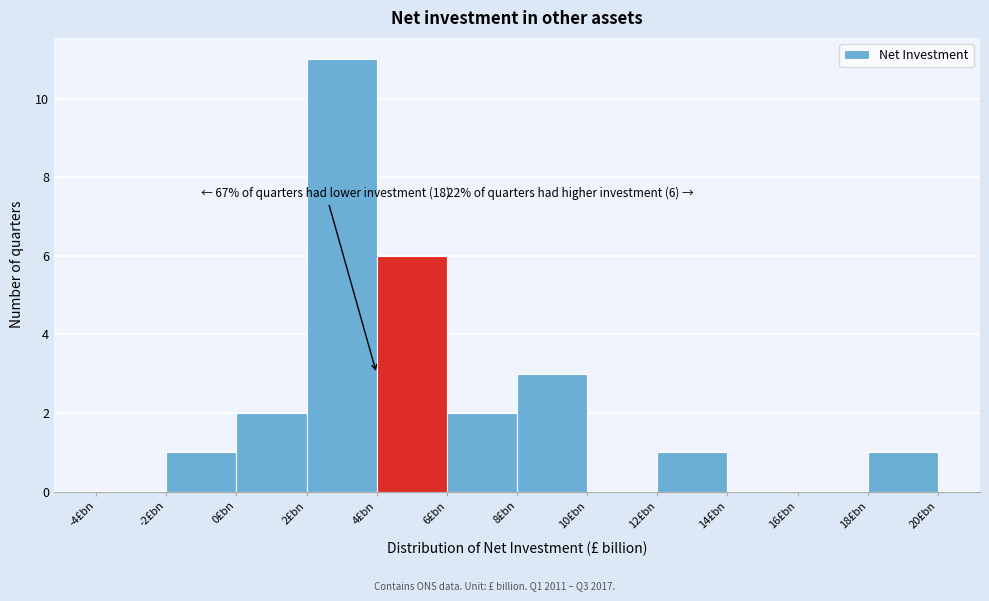

Which range on the x-axis has the tallest bar?

2 to 4